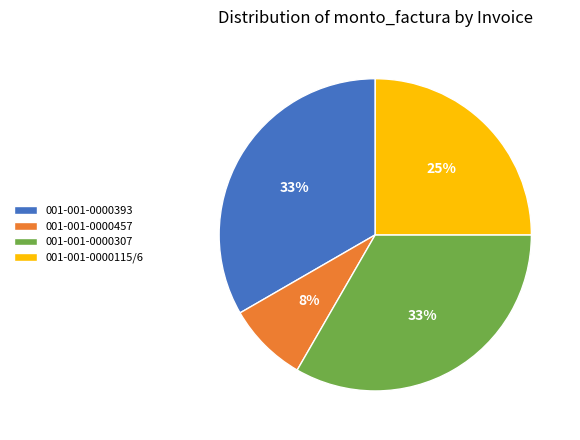

Count the number of slices in the pie.

4